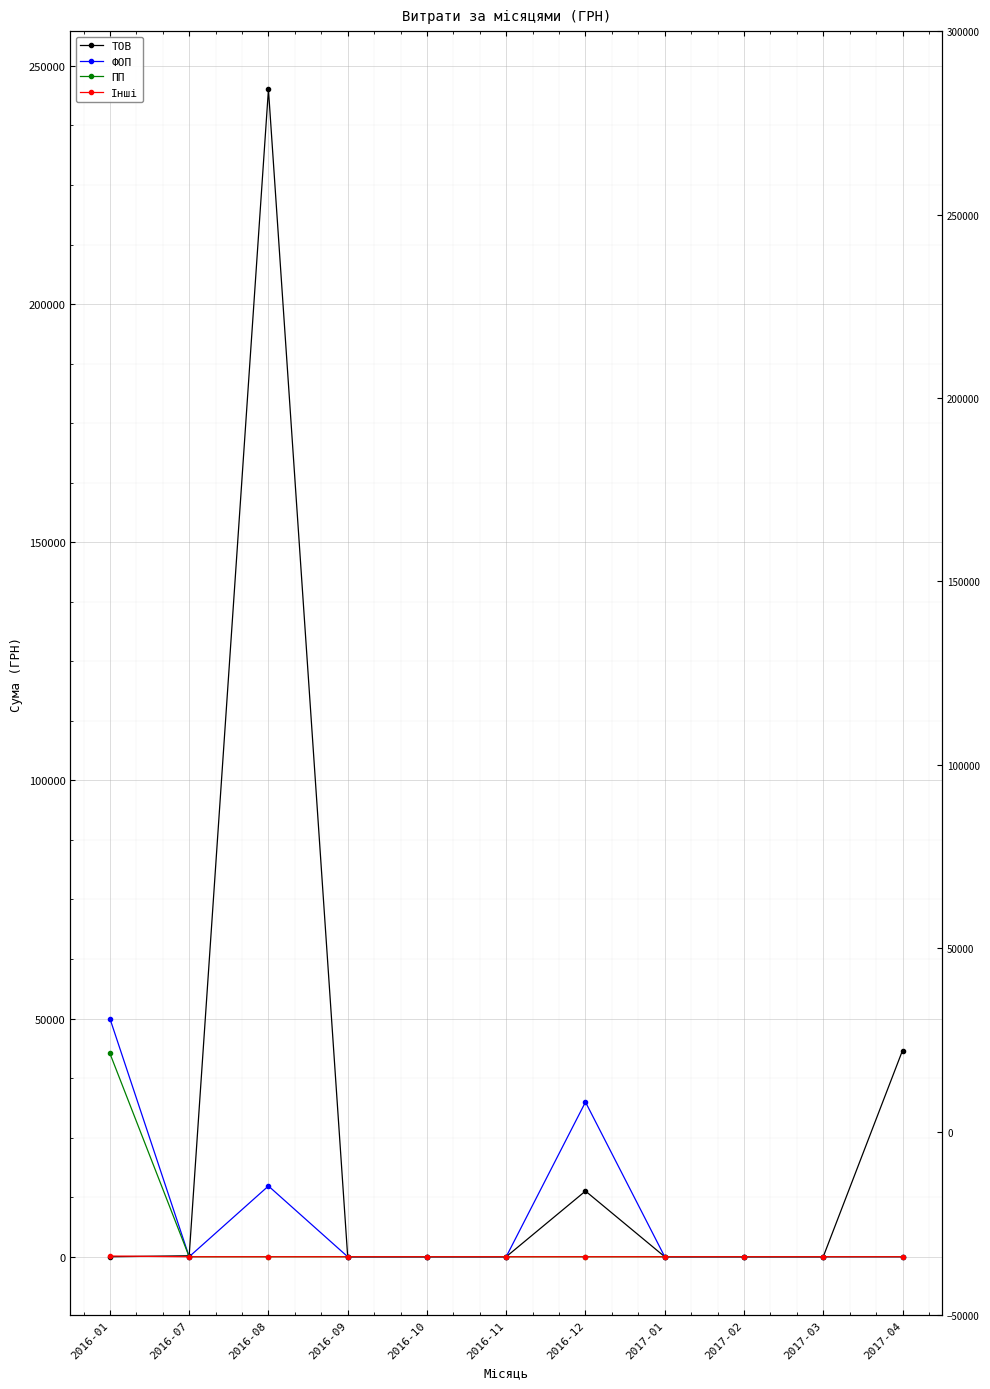

Is the value of ПП at 2016-07 greater than the value of ТОВ at 2017-02?

No